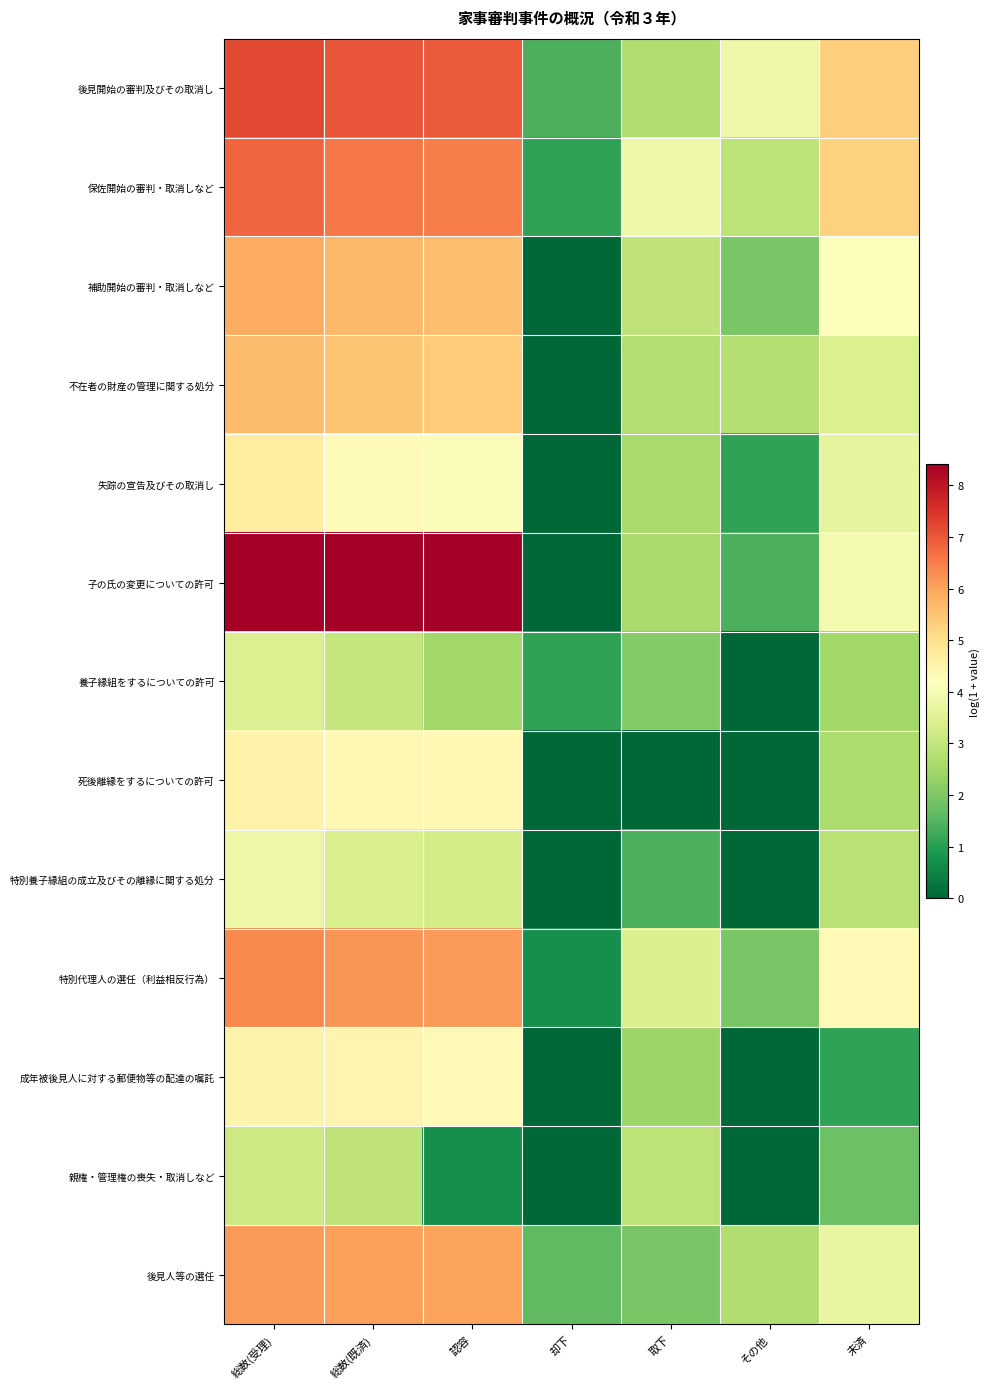

Rank the series by their maximum value, from lowest to highest.

親権・管理権の喪失・取消しなど, 養子縁組をするについての許可, 特別養子縁組の成立及びその離縁に関する処分, 成年被後見人に対する郵便物等の配達の嘱託, 死後離縁をするについての許可, 失踪の宣告及びその取消し, 不在者の財産の管理に関する処分, 補助開始の審判・取消しなど, 後見人等の選任, 特別代理人の選任（利益相反行為）, 保佐開始の審判・取消しなど, 後見開始の審判及びその取消し, 子の氏の変更についての許可